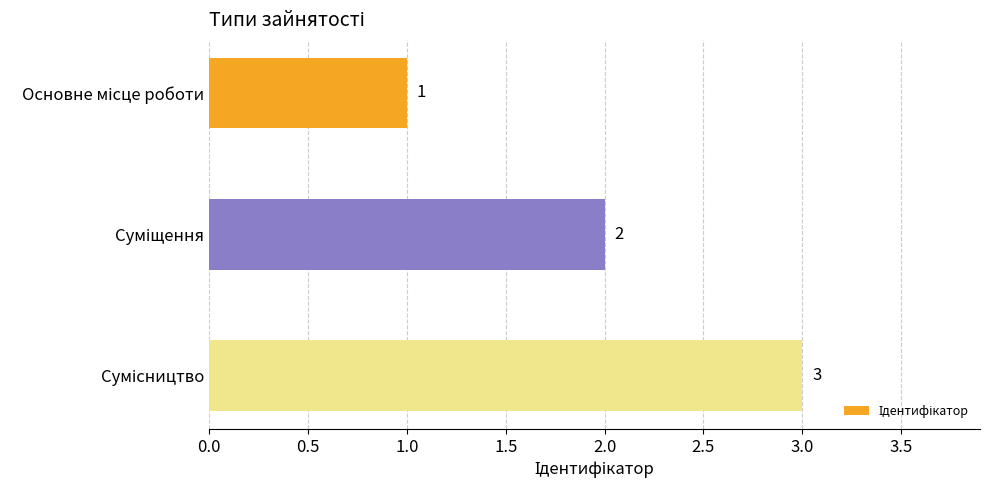

Count the number of data series in this chart.

1